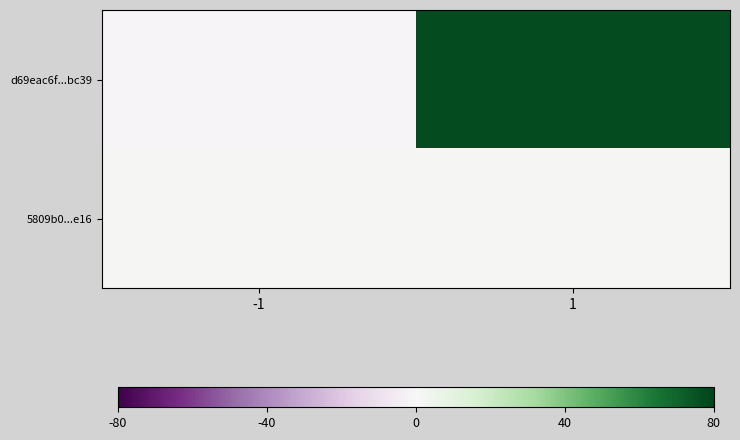

Rank the series at 1 from lowest to highest value.

5809b0...e16, d69eac6f...bc39